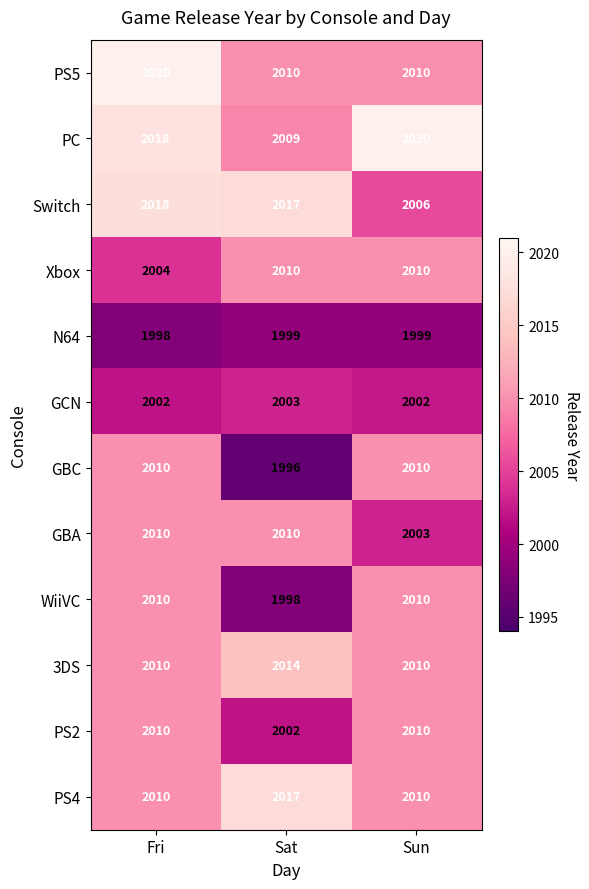

List the labels in order of PC value, smallest first.

Sat, Fri, Sun